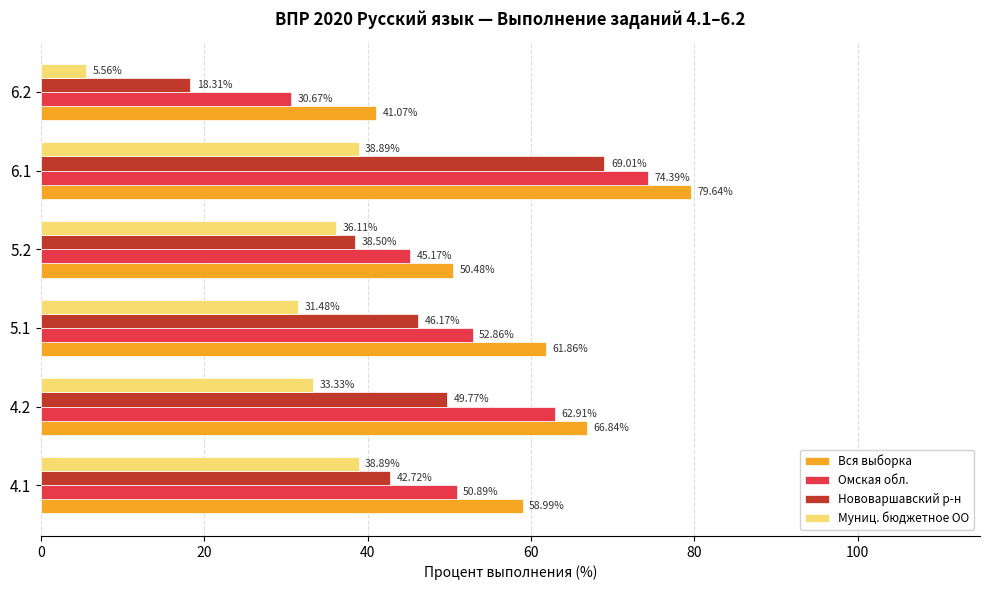

Rank the series by their average value, from highest to lowest.

Вся выборка, Омская обл., Нововаршавский р-н, Муниц. бюджетное ОО